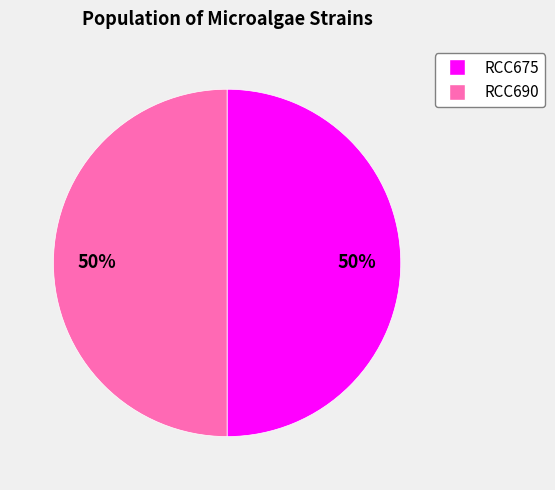

How many segments does this pie chart have?

2